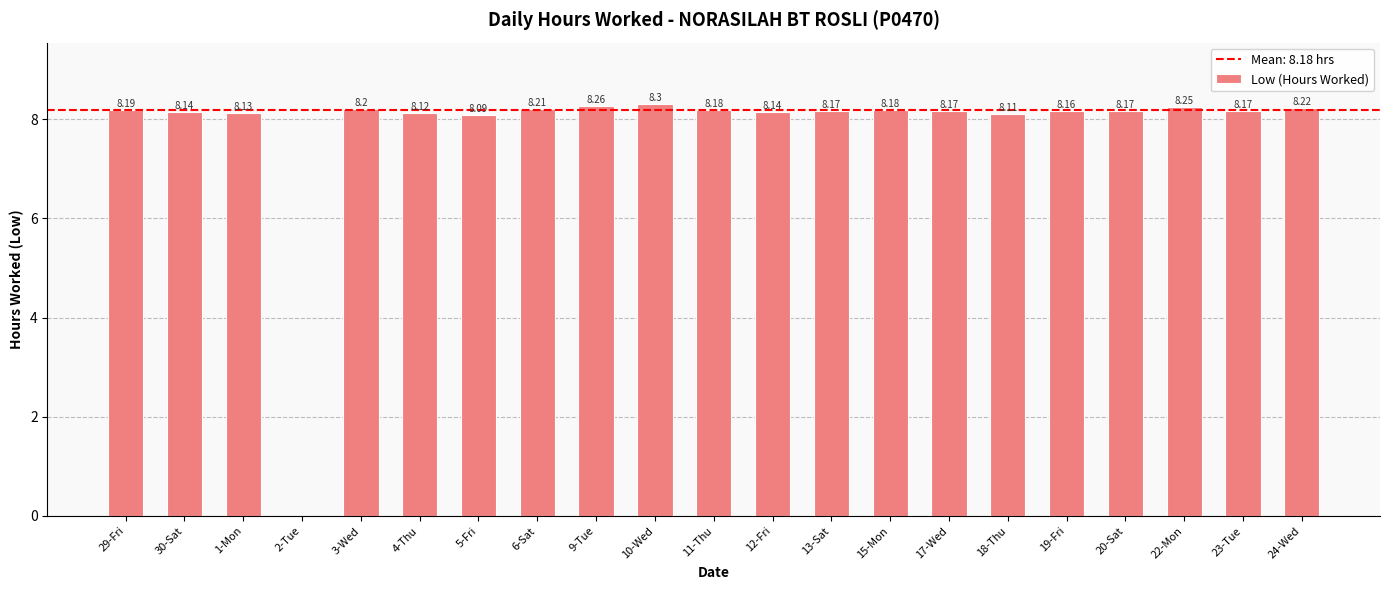

Does the chart contain stacked bars?

No